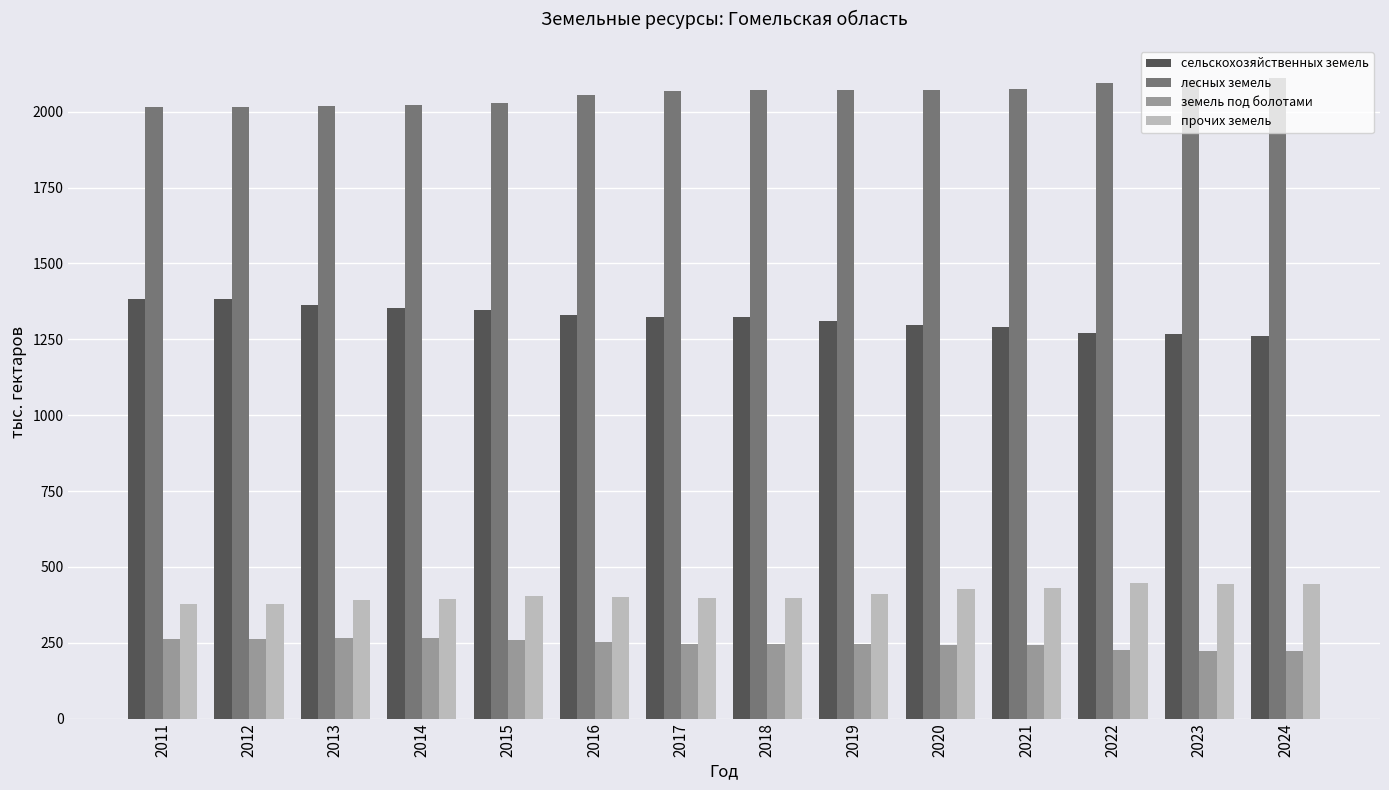

How many data points does each series have?

14